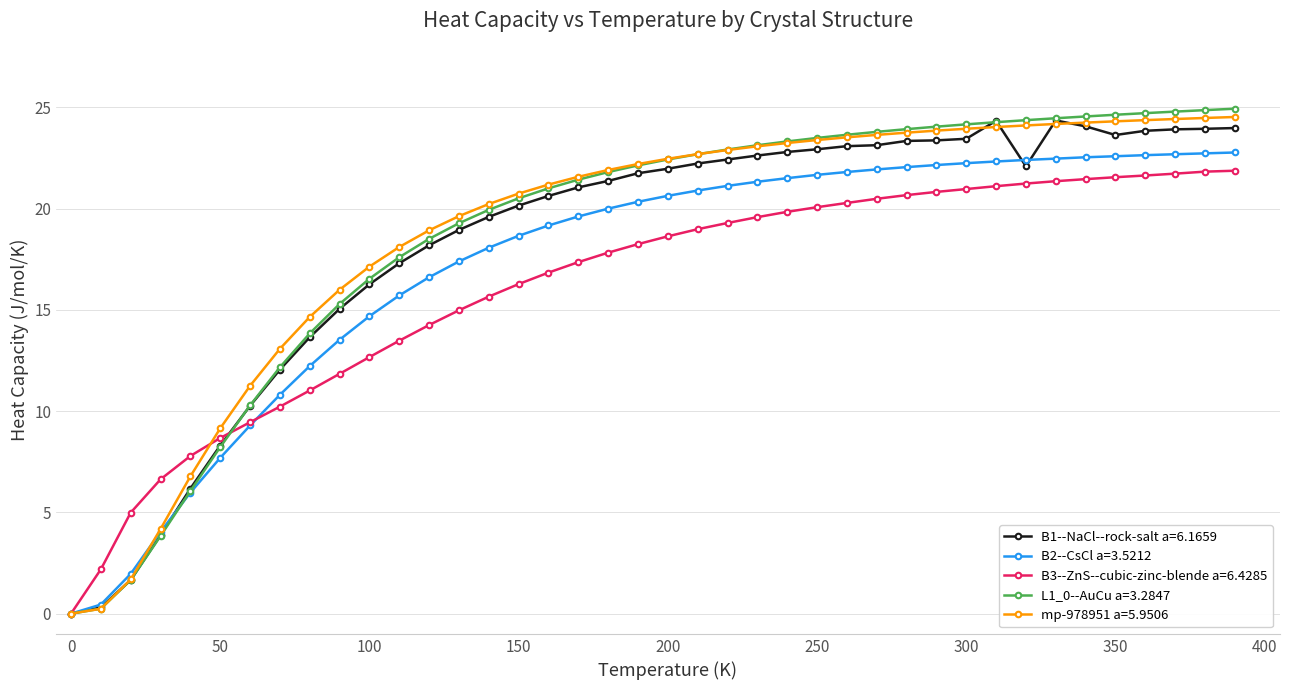

True or false: B1--NaCl--rock-salt a=6.1659 has more than 0 interior local peaks.

True